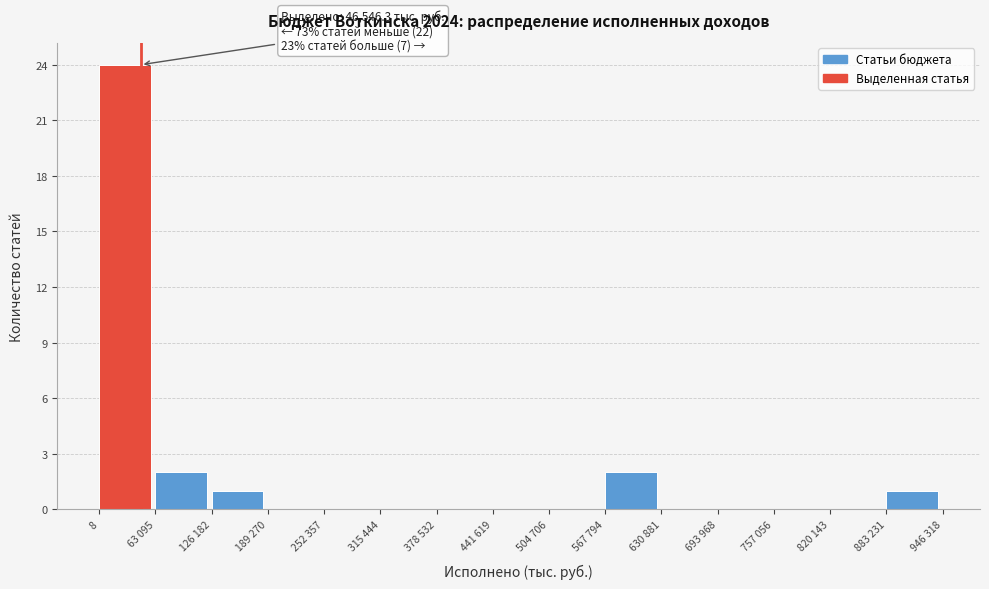

Reading left to right, extract all data points from this chart.

8=24	63 095=2	126 182=1	189 270=0	252 357=0	315 444=0	378 532=0	441 619=0	504 706=0	567 794=2	630 881=0	693 968=0	757 056=0	820 143=0	883 231=1